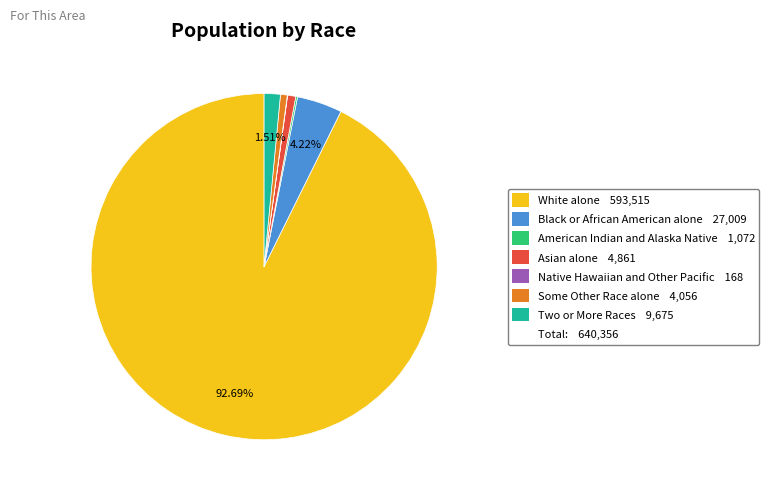

Is there a majority slice in this chart?

Yes